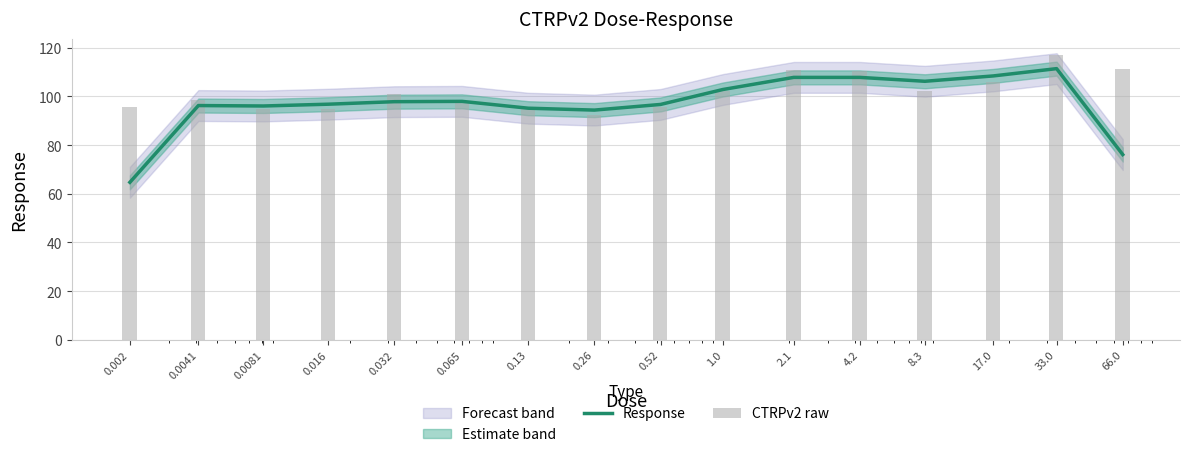

What is the difference between the CTRPv2 raw values at 8.3 and 0.032?

1.5